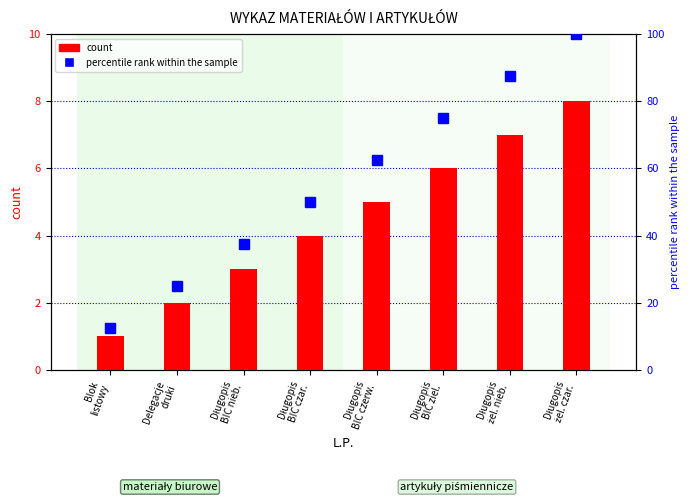

What is the highest value of the percentile rank within the sample series?

100.0